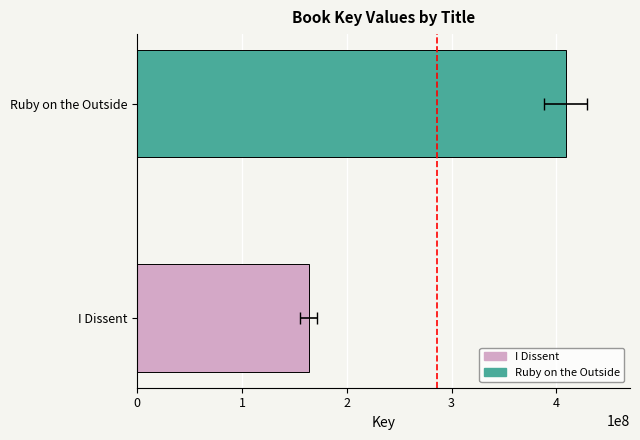

The chart shows a value of 163736274 at I Dissent. True or false?

True